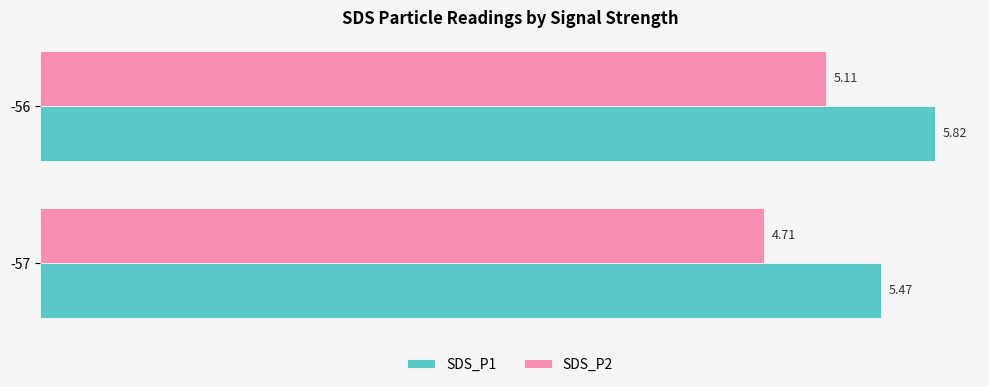

Count the SDS_P2 values in the range 4 to 5.

1